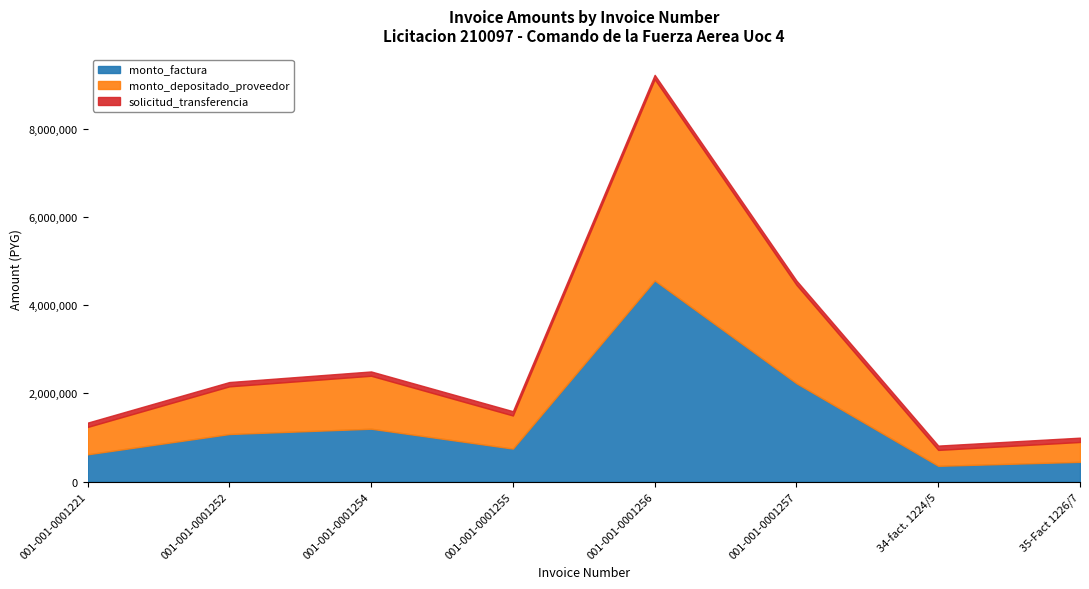

Where is monto_depositado_proveedor nearest to the value 4920000?

001-001-0001257